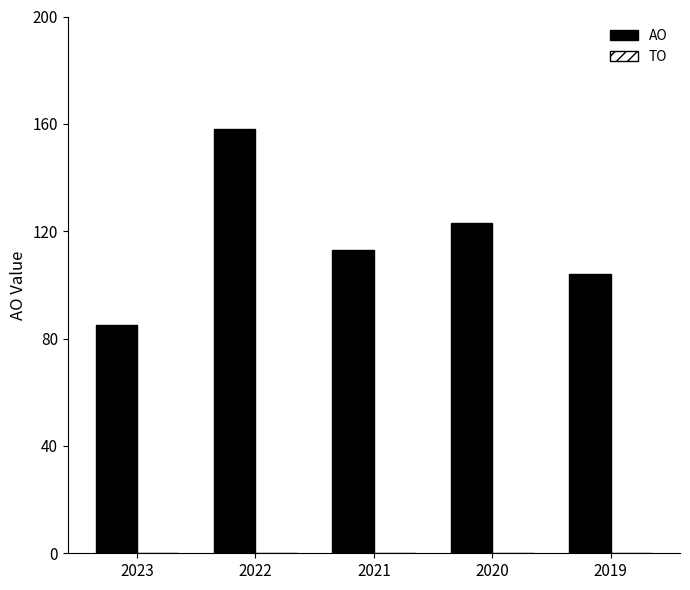

What is the difference between the values at 2019 and 2023?

19